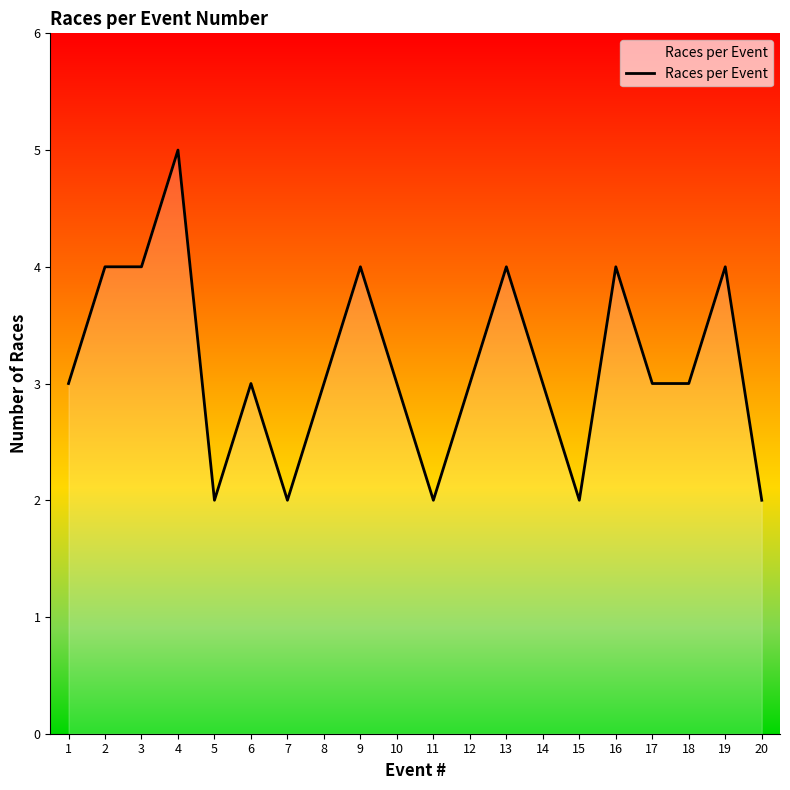

At which category does the chart reach its peak across all series?

4